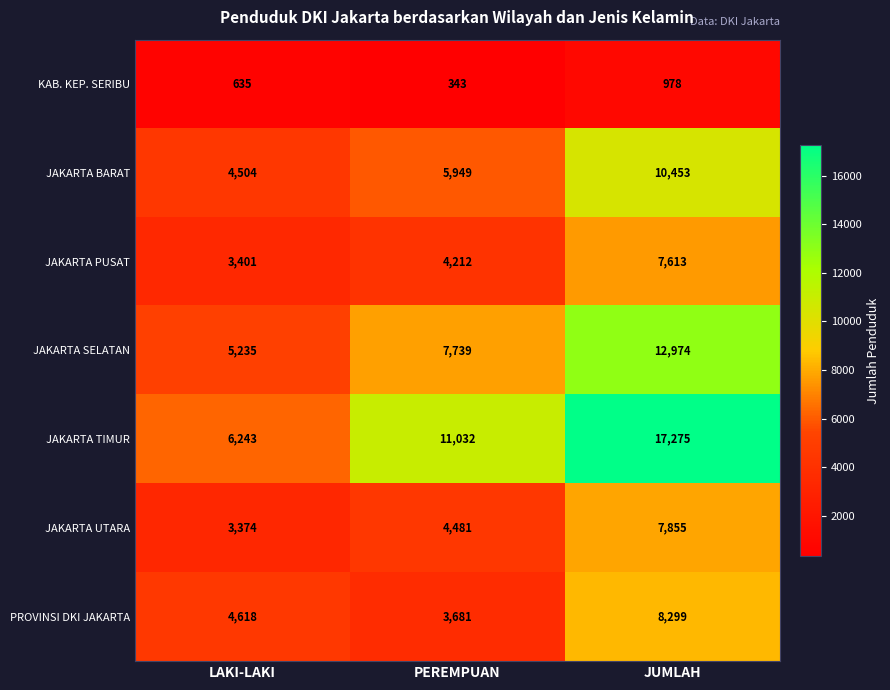

Rank the series at JUMLAH from lowest to highest value.

KAB. KEP. SERIBU, JAKARTA PUSAT, JAKARTA UTARA, PROVINSI DKI JAKARTA, JAKARTA BARAT, JAKARTA SELATAN, JAKARTA TIMUR